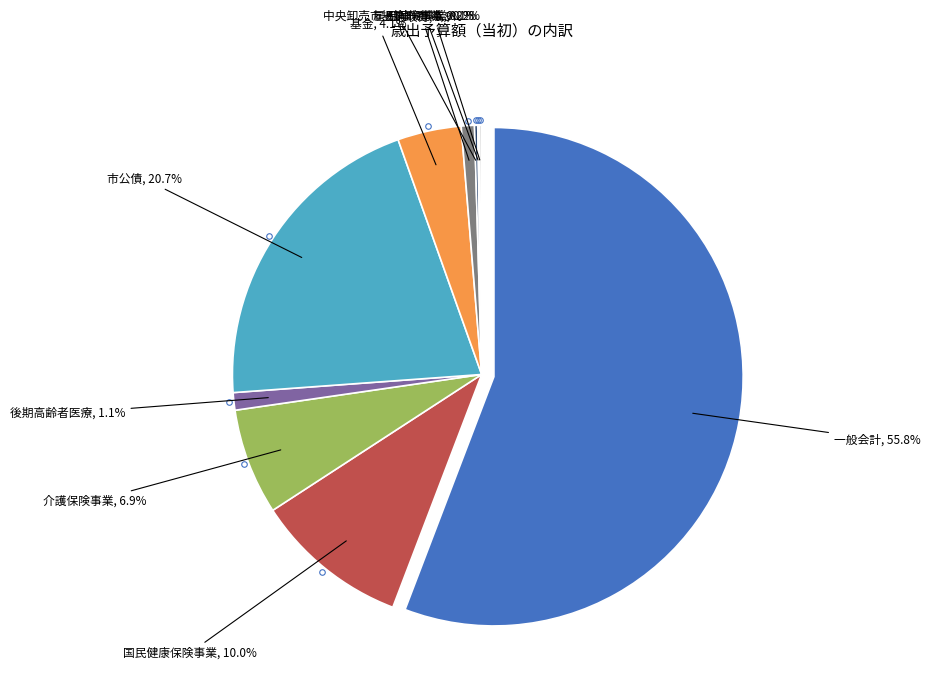

What percentage is NOT represented by 国民健康保険事業?

90.0%